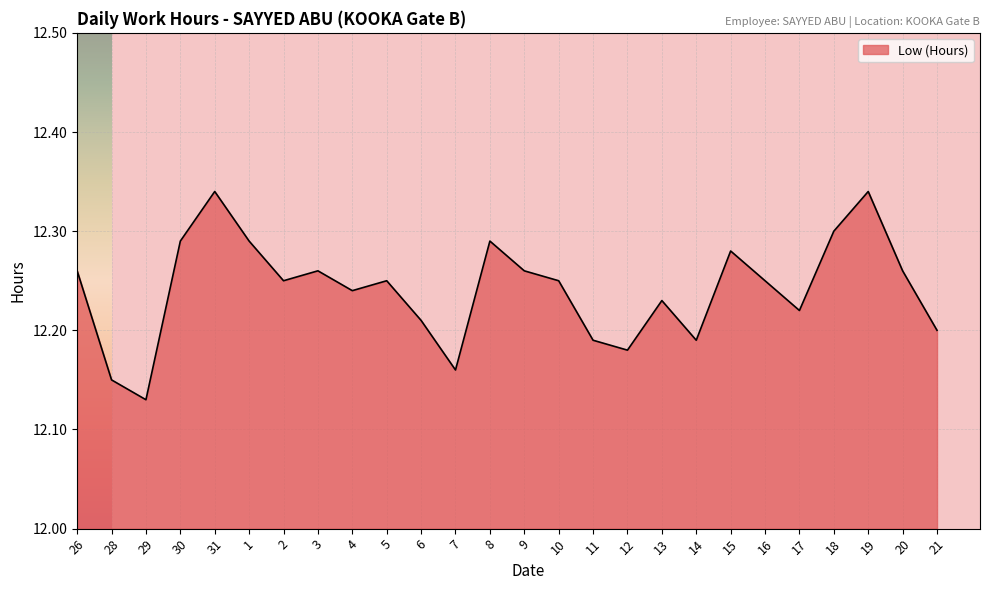

What is the sum of the values at 26 and 3?

24.5